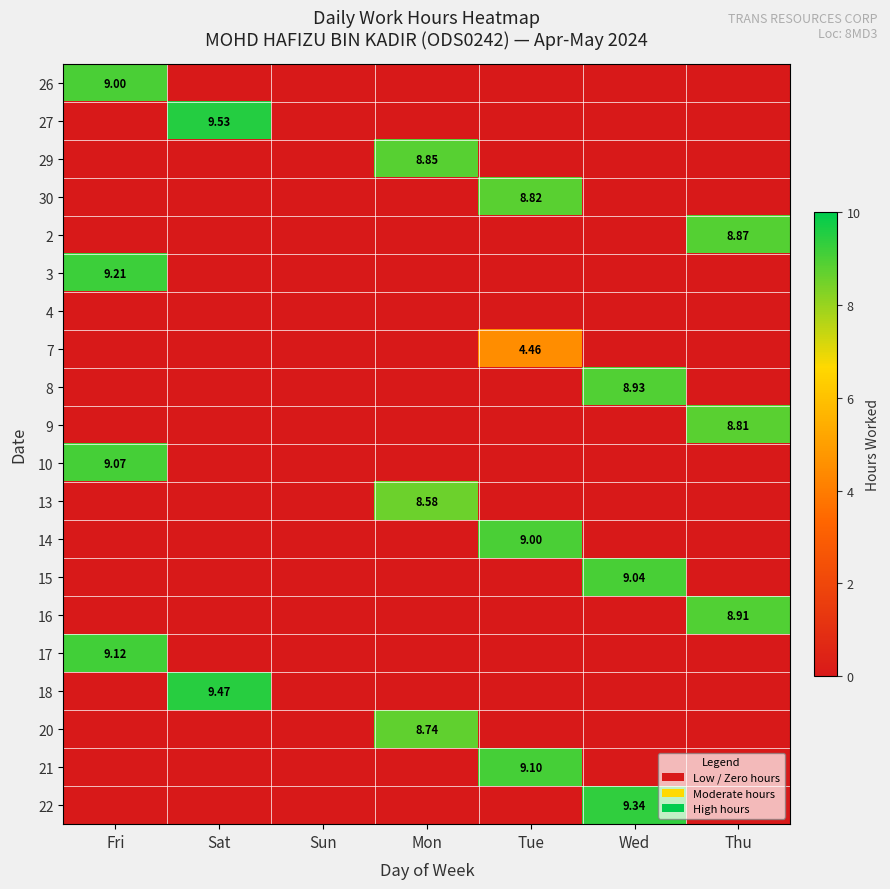

List the series in order of their peak value, highest first.

27, 18, 22, 3, 17, 21, 10, 15, 26, 14, 8, 16, 2, 29, 30, 9, 20, 13, 7, 4